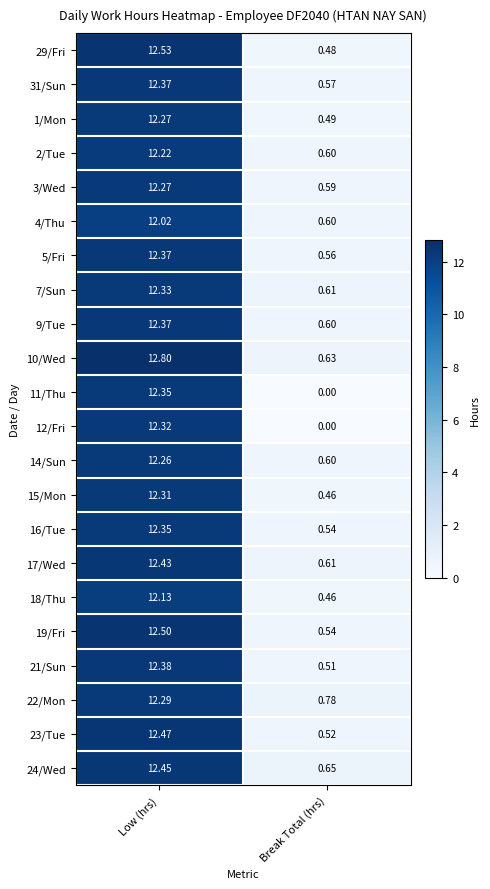

How many values in the 24/Wed series exceed 12?

1